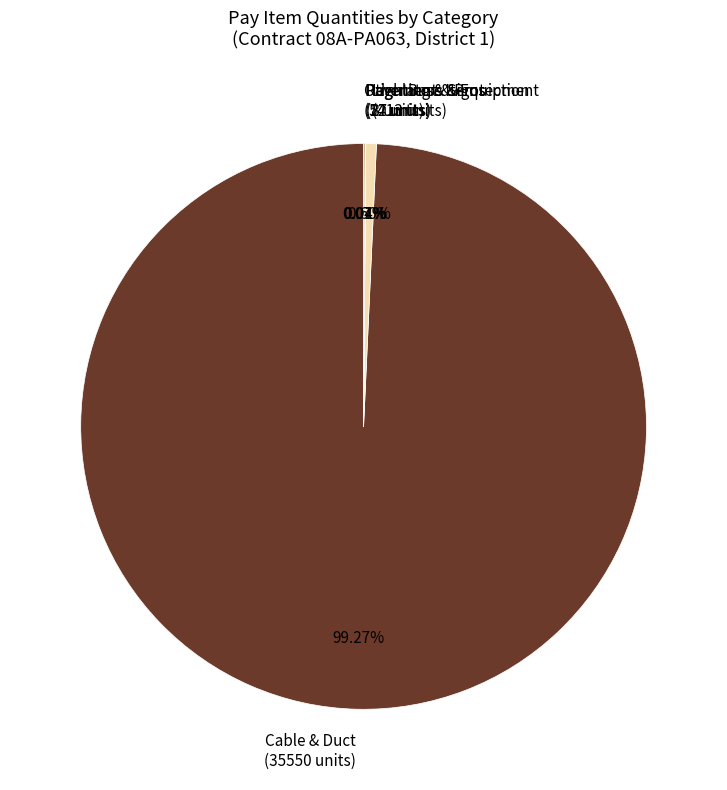

Which category accounts for the majority?

Cable & Duct (35550 units)